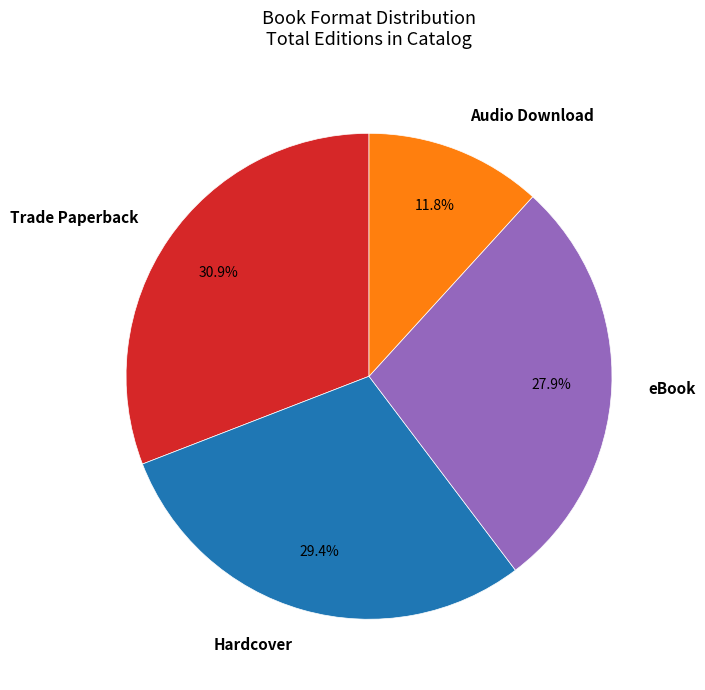

Combined, do Trade Paperback and Audio Download account for over 50%?

No